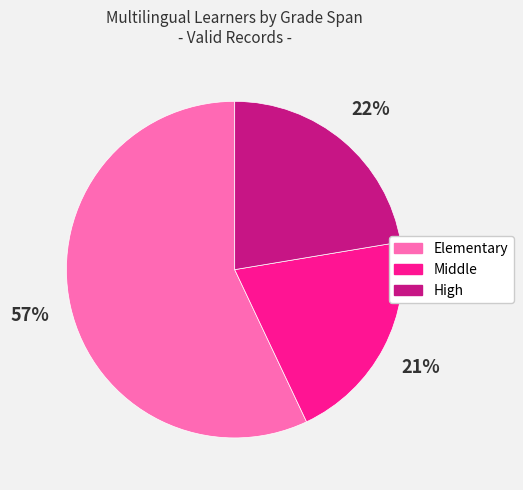

Which category has the smallest portion of the pie?

Middle